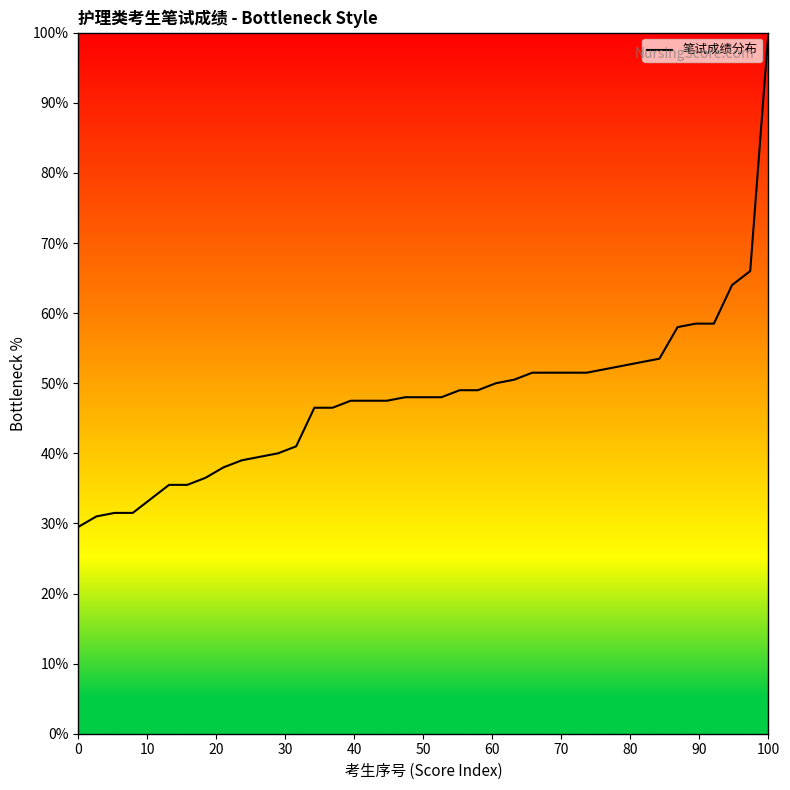

What is the smallest value displayed?

29.5